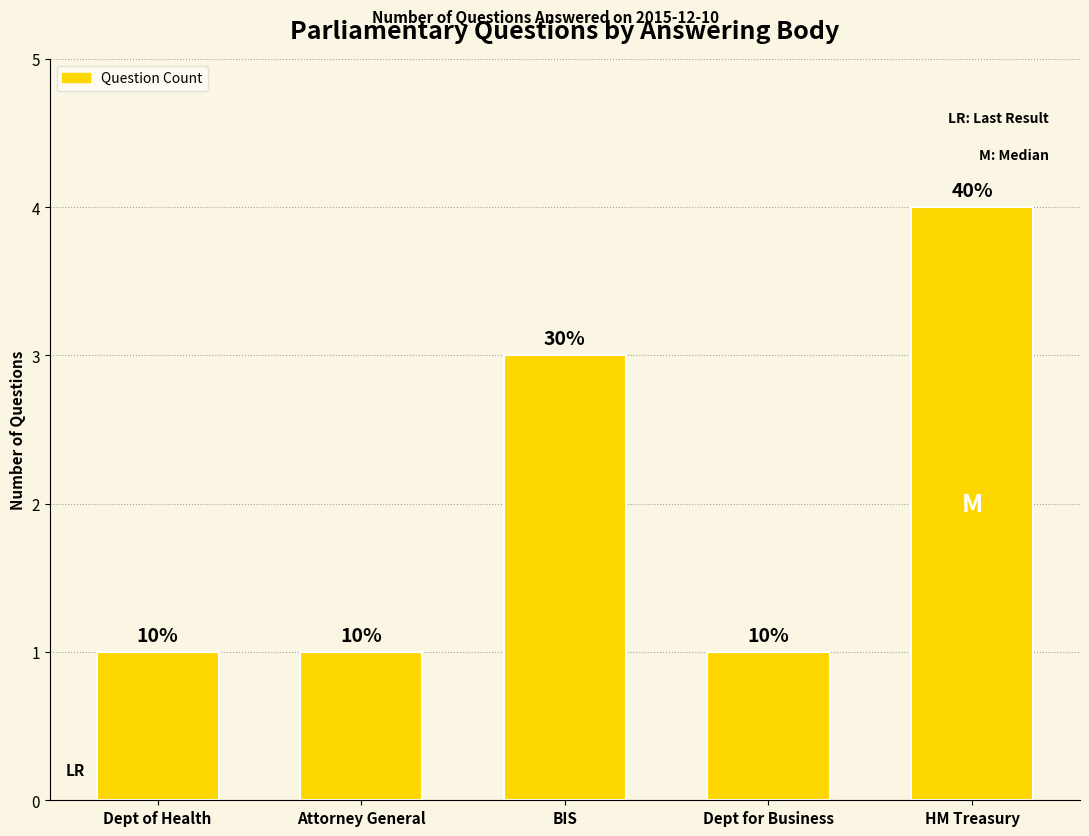

At which label is the value closest to 2?

Dept of Health